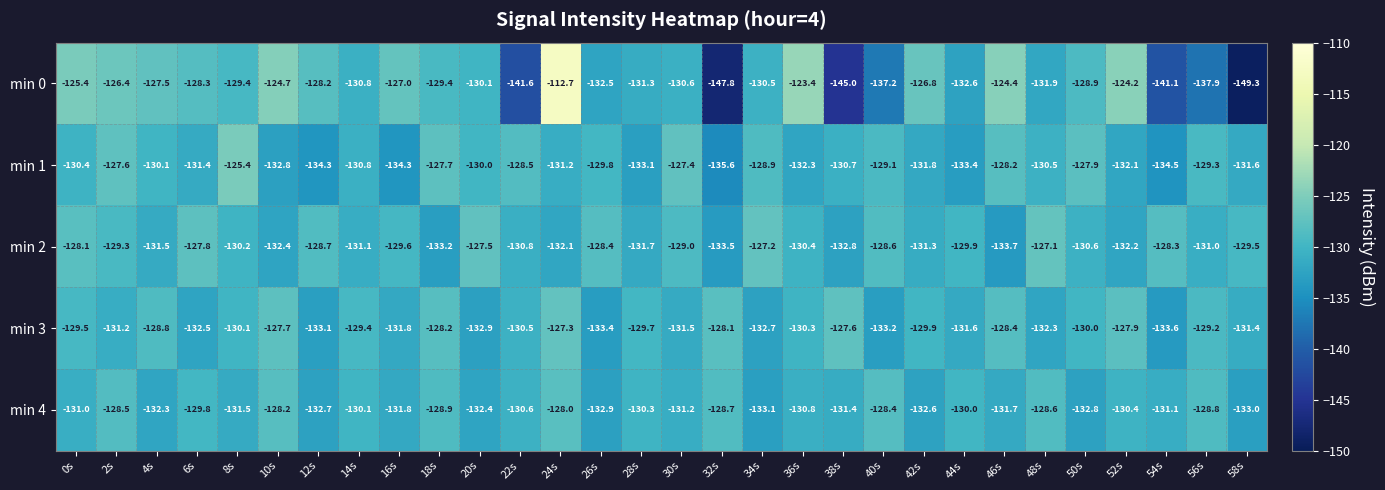

What is the difference between the second highest and minimum values in the min 1 series?

8.2